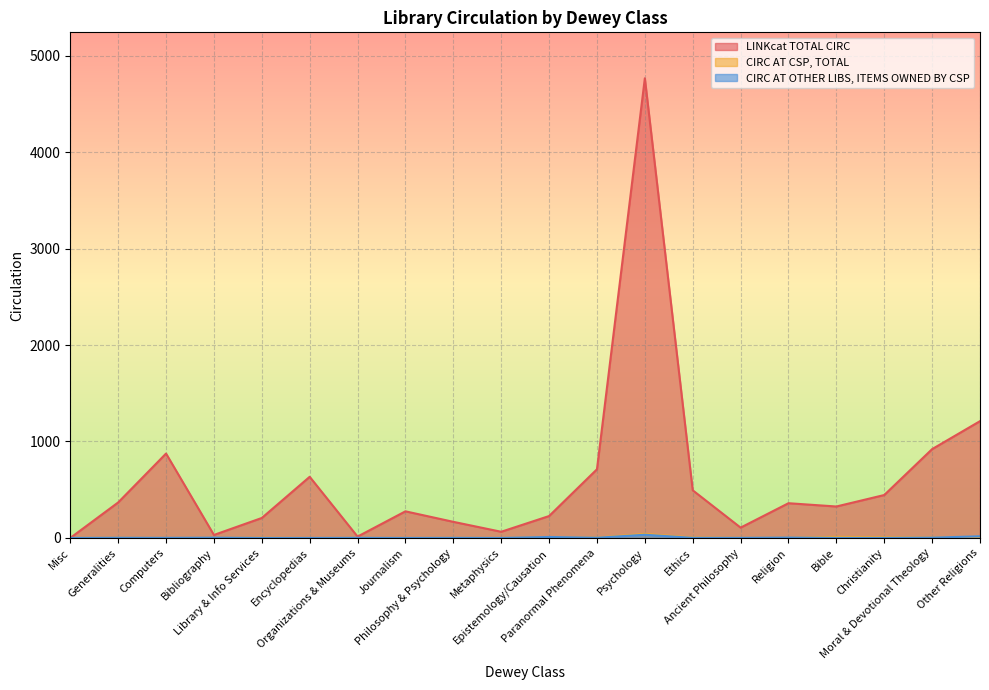

In LINKcat TOTAL CIRC, how many points are lower than both neighbors (excluding endpoints)?

5